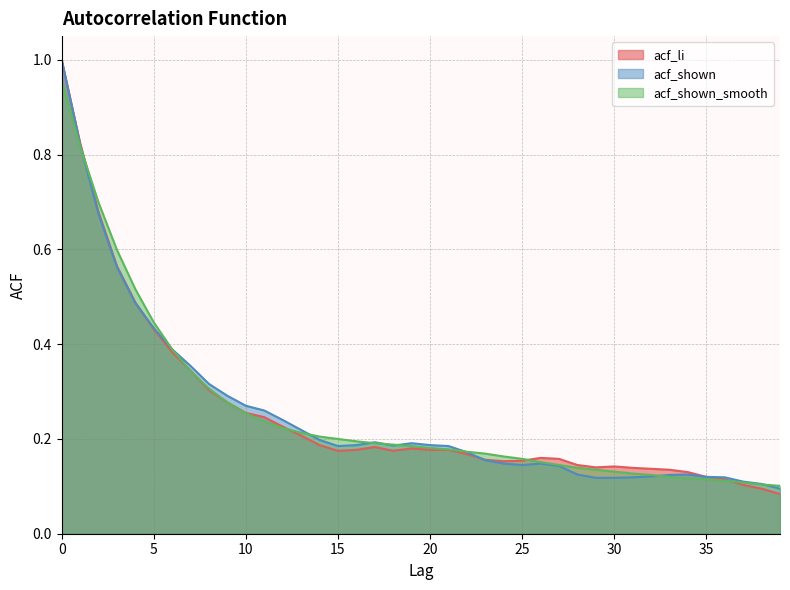

How many lines are shown in the chart?

3